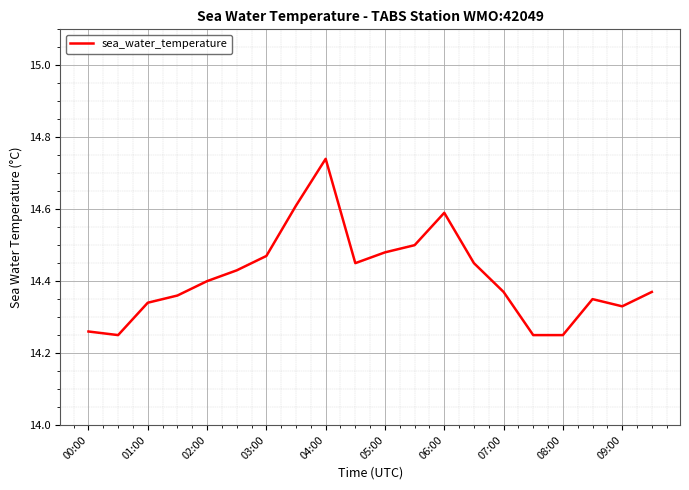

Reading left to right, transcribe all the data shown in this chart.

14.3	14.2	14.3	14.4	14.4	14.4	14.5	14.6	14.7	14.4	14.5	14.5	14.6	14.4	14.4	14.2	14.2	14.3	14.3	14.4